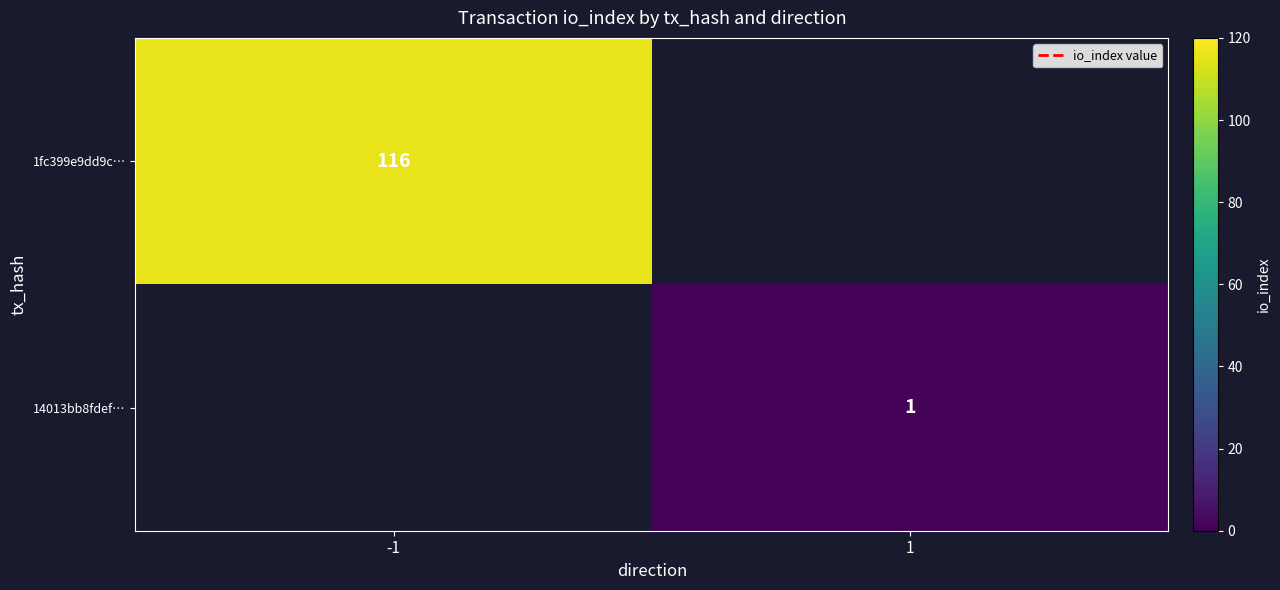

True or false: 14013bb8fdef… has a value of 2 at 1.

False